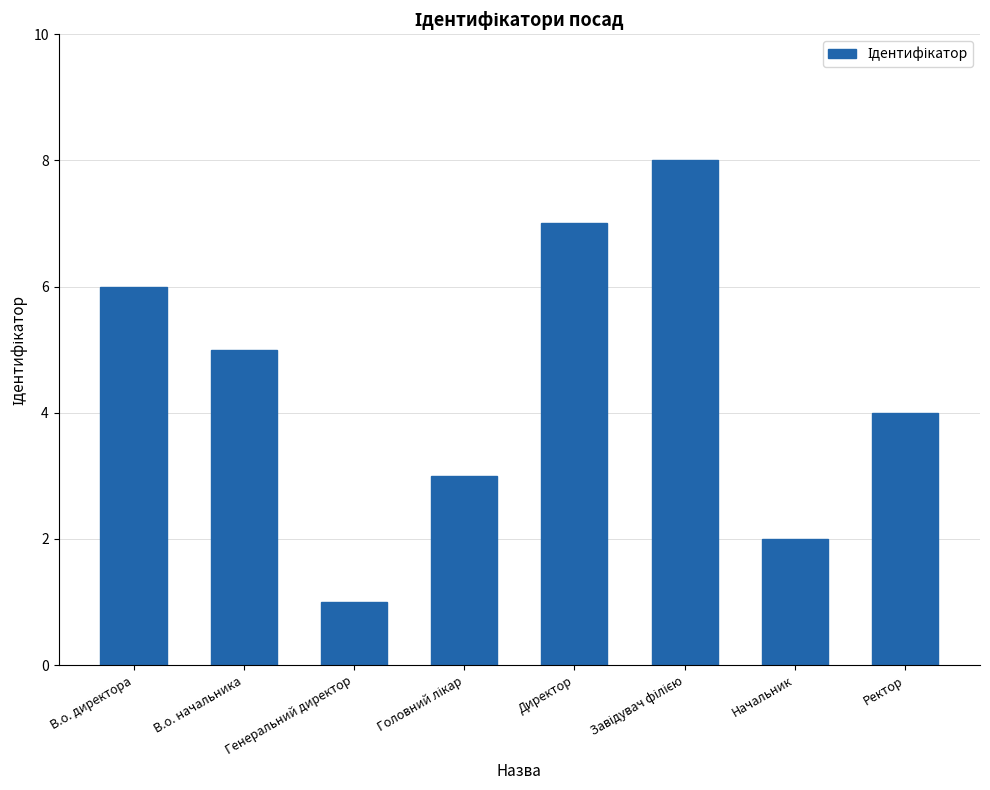

Between В.о. директора and В.о. начальника, which is larger?

В.о. директора